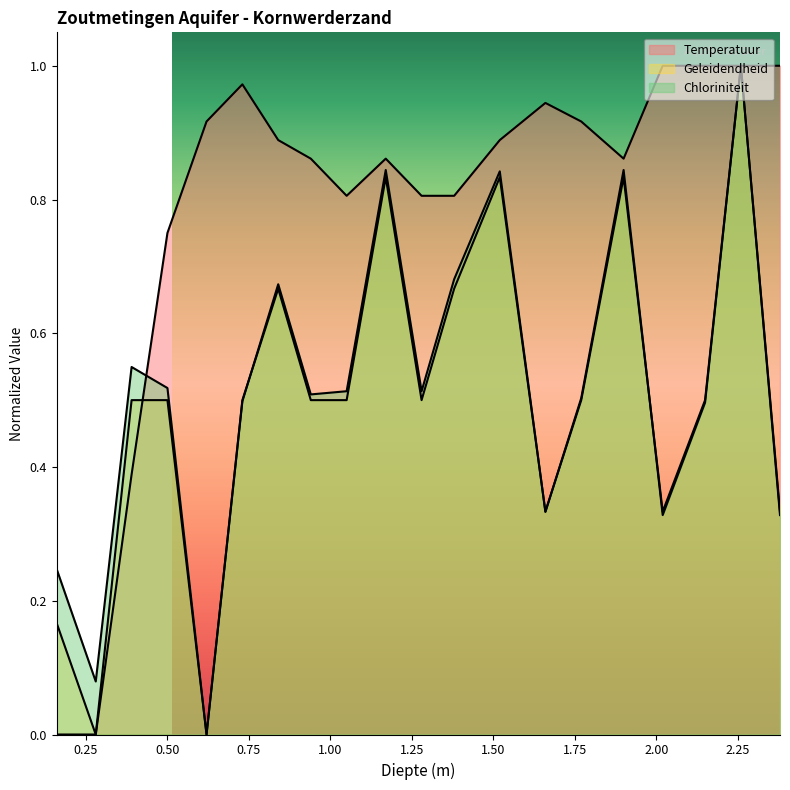

What are all the series names shown in the legend?

Temperatuur, Geleidendheid, Chloriniteit